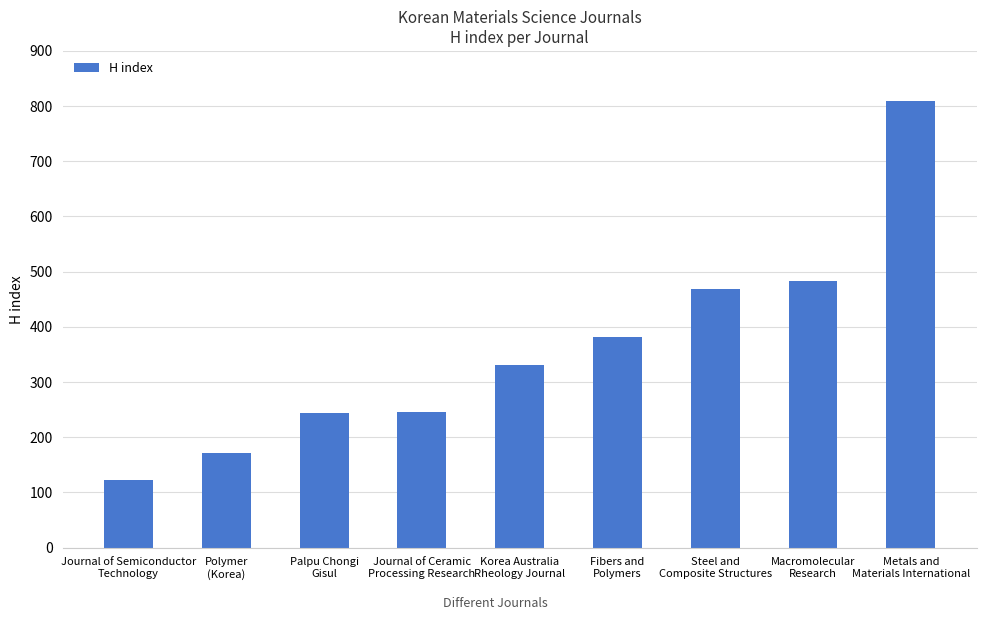

What is the average value?

362